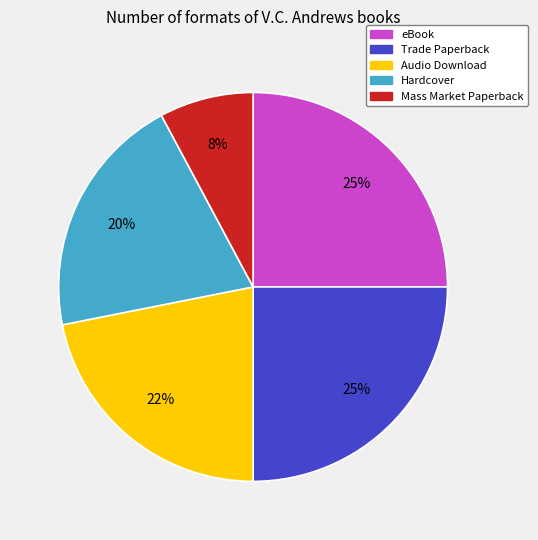

Combined, do Mass Market Paperback and Hardcover account for over 50%?

No